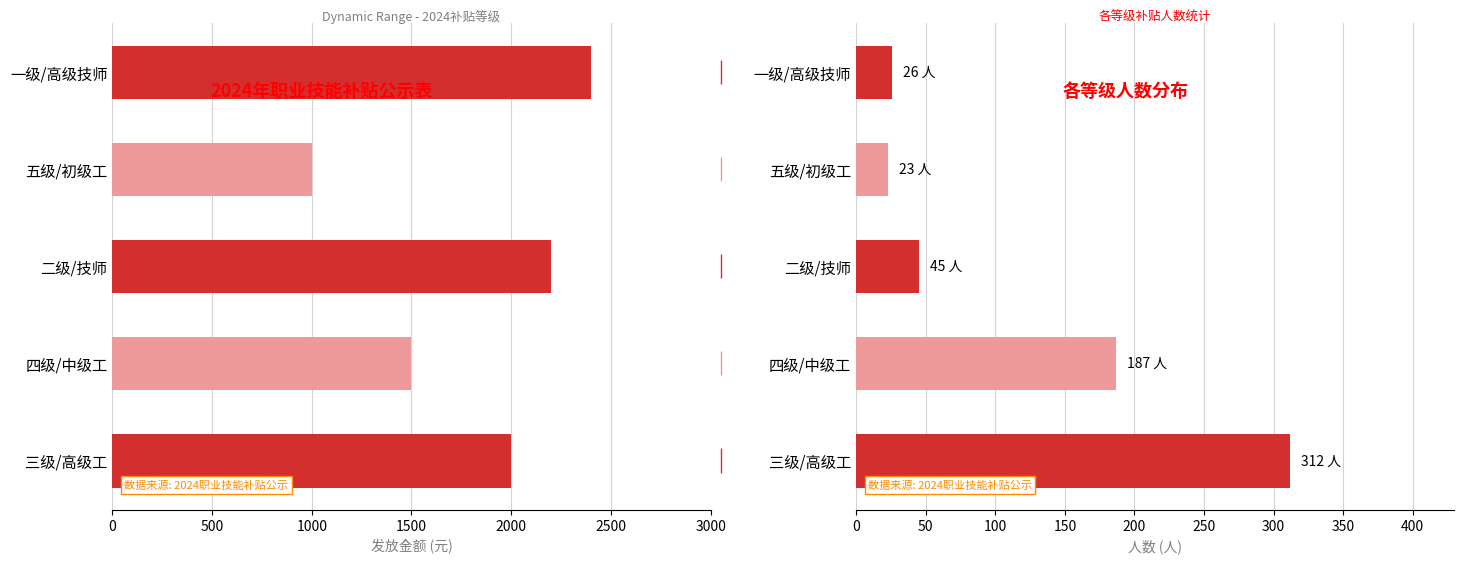

At how many categories does at least one series exceed 2346?

1